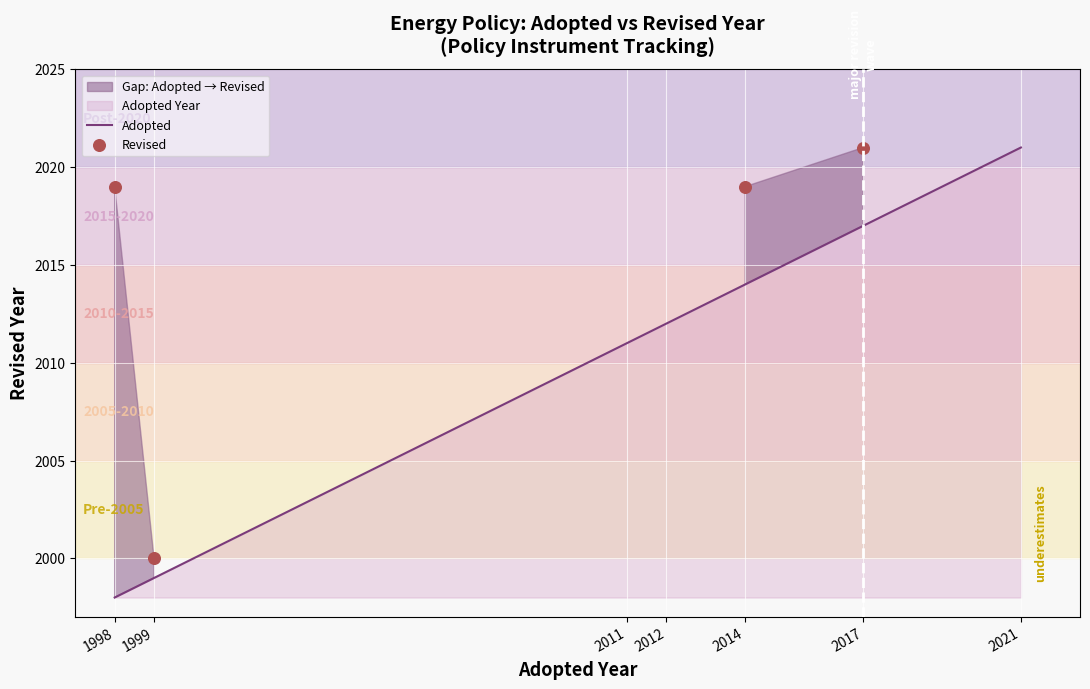

What is the change in value from 1998 to 1999?

-19